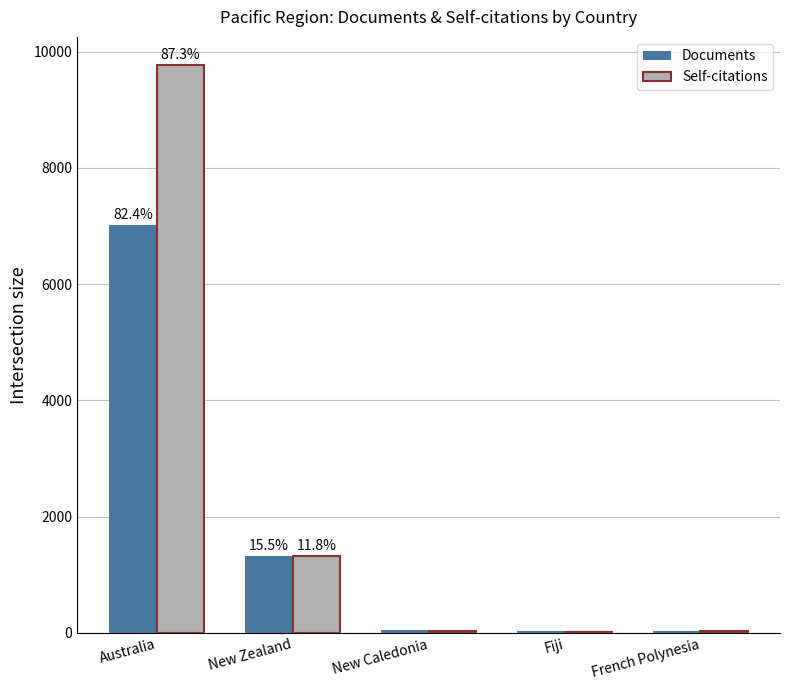

Is it true that Documents equals 1322 at New Zealand?

True